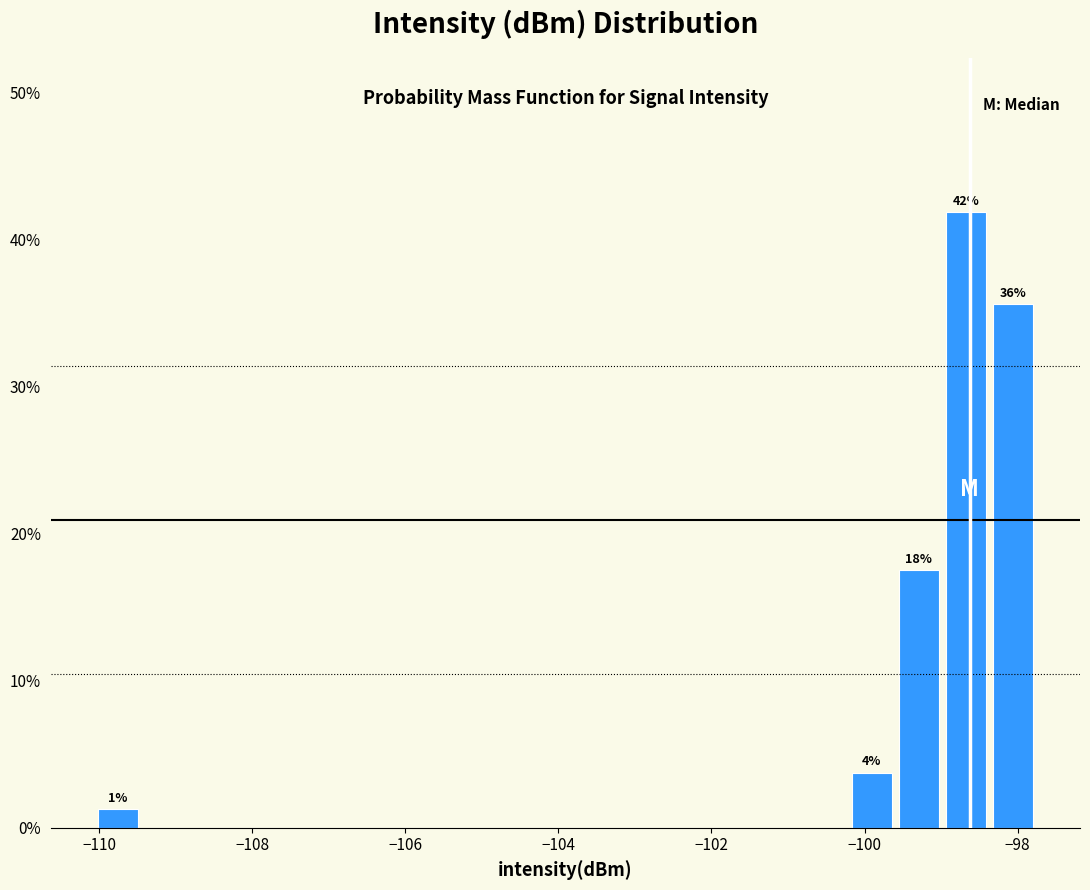

Around what value on the x-axis is the tallest bar? Give the approximate position of its centre, as read against the axis.

-98.6